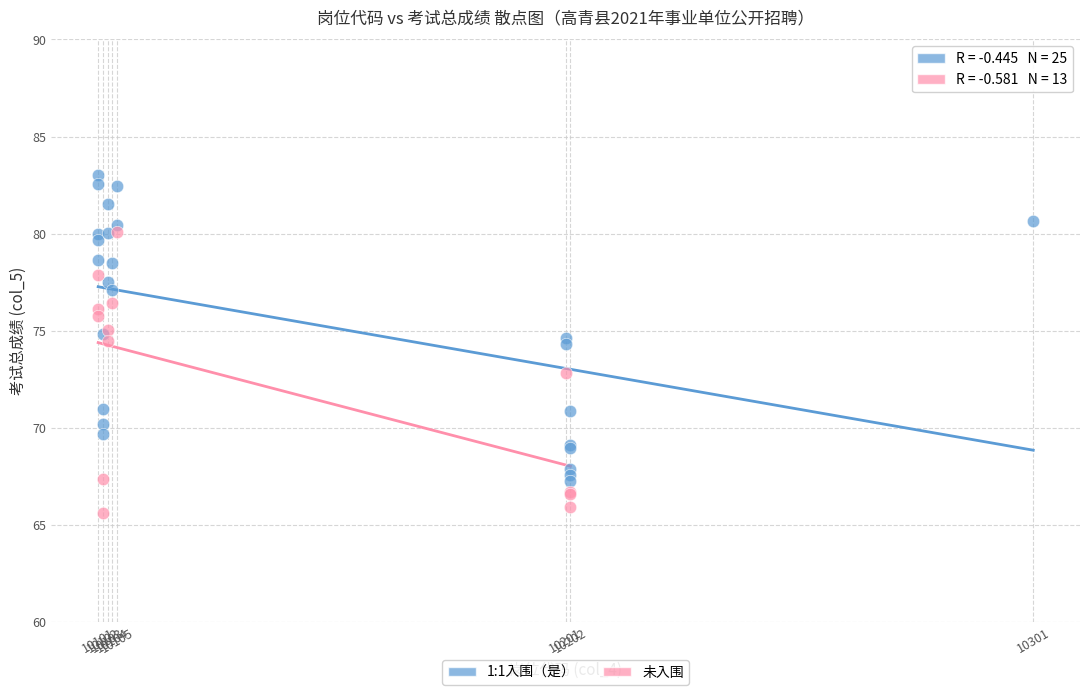

Which series contains the lowest Y value?

未入围